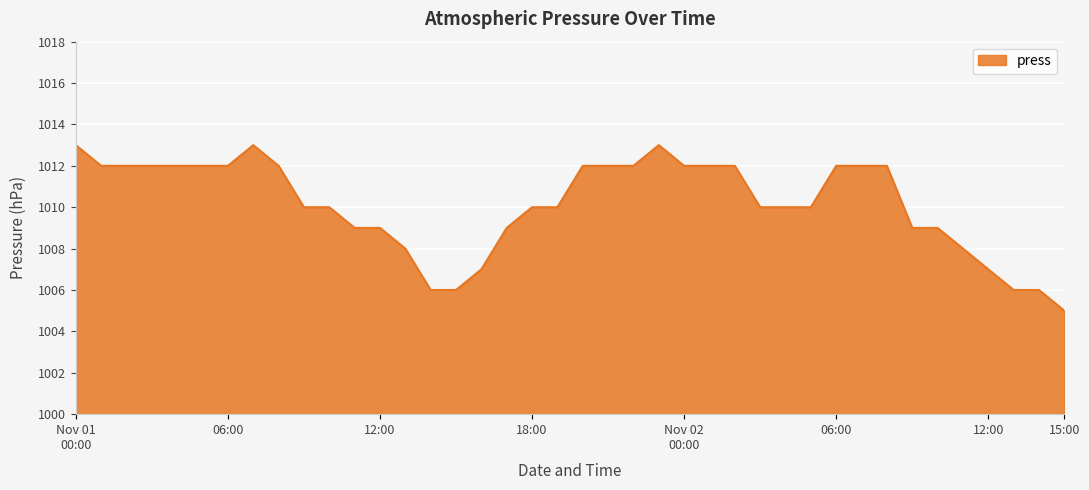

What is the difference between the maximum and minimum values?

8